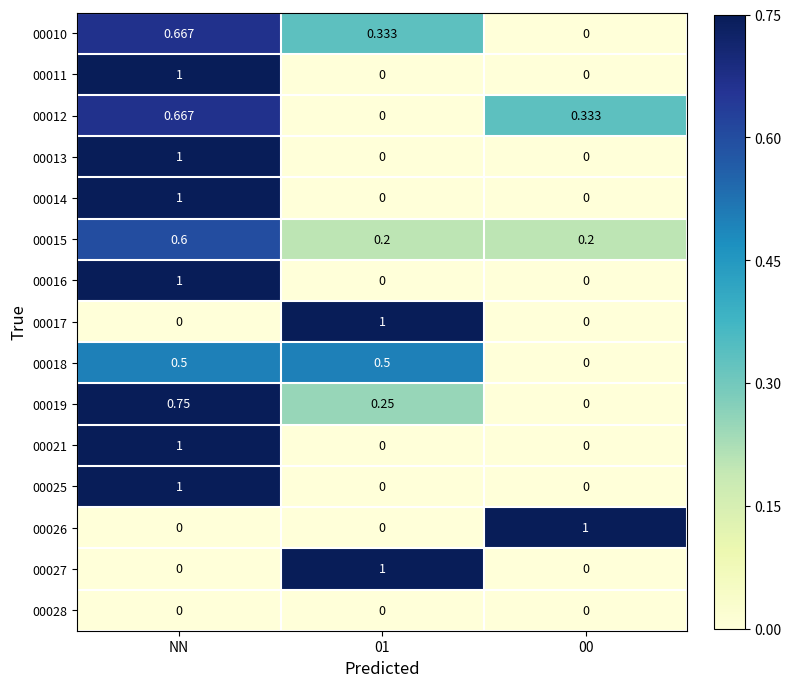

Is the value of 00027 at NN greater than the value of 00011 at NN?

No